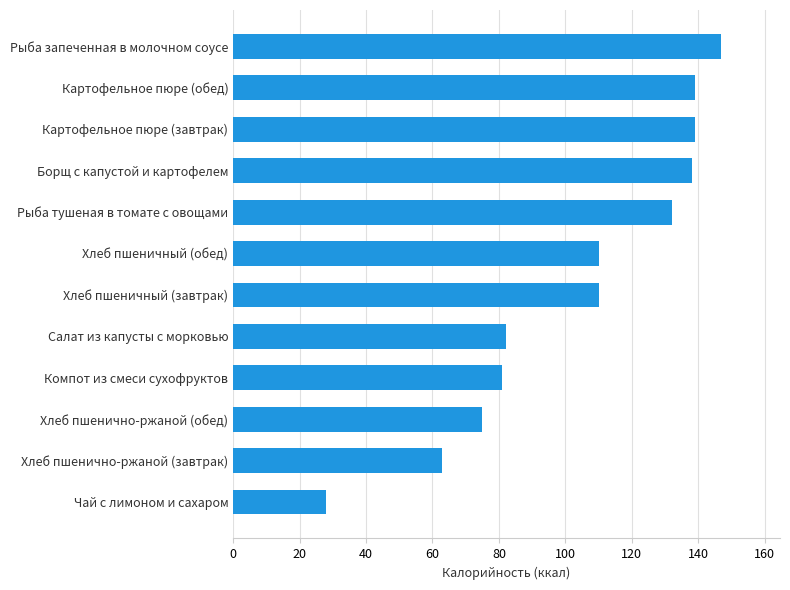

What is the ratio of the value at Борщ с капустой и картофелем to the value at Хлеб пшеничный (завтрак)?

1.3